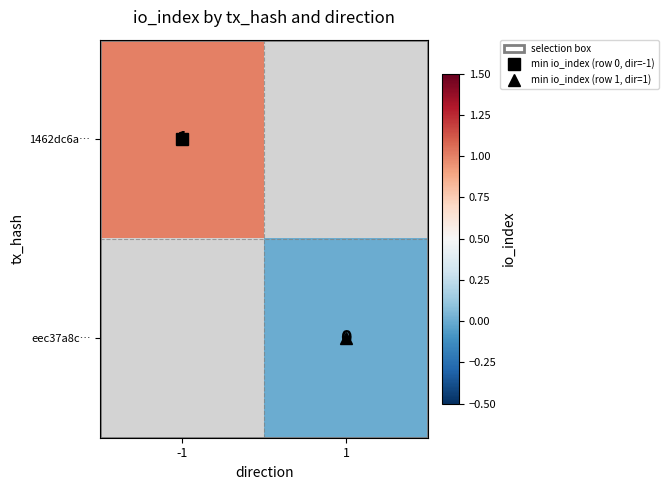

Rank the series by their maximum value, from highest to lowest.

1462dc6a…, eec37a8c…